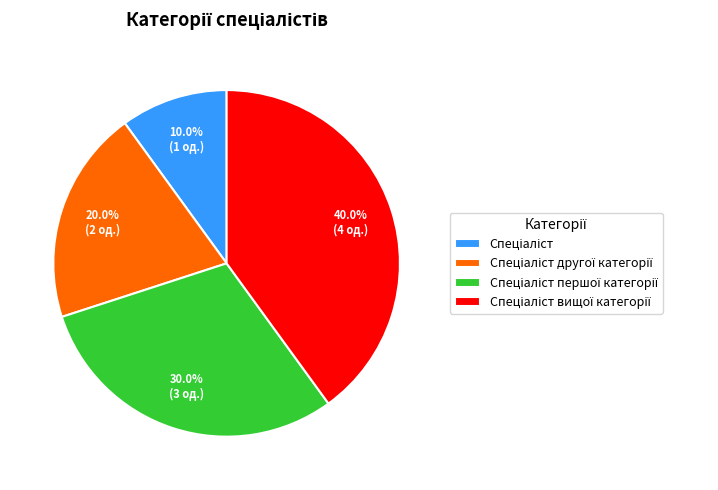

Count the number of slices in the pie.

4